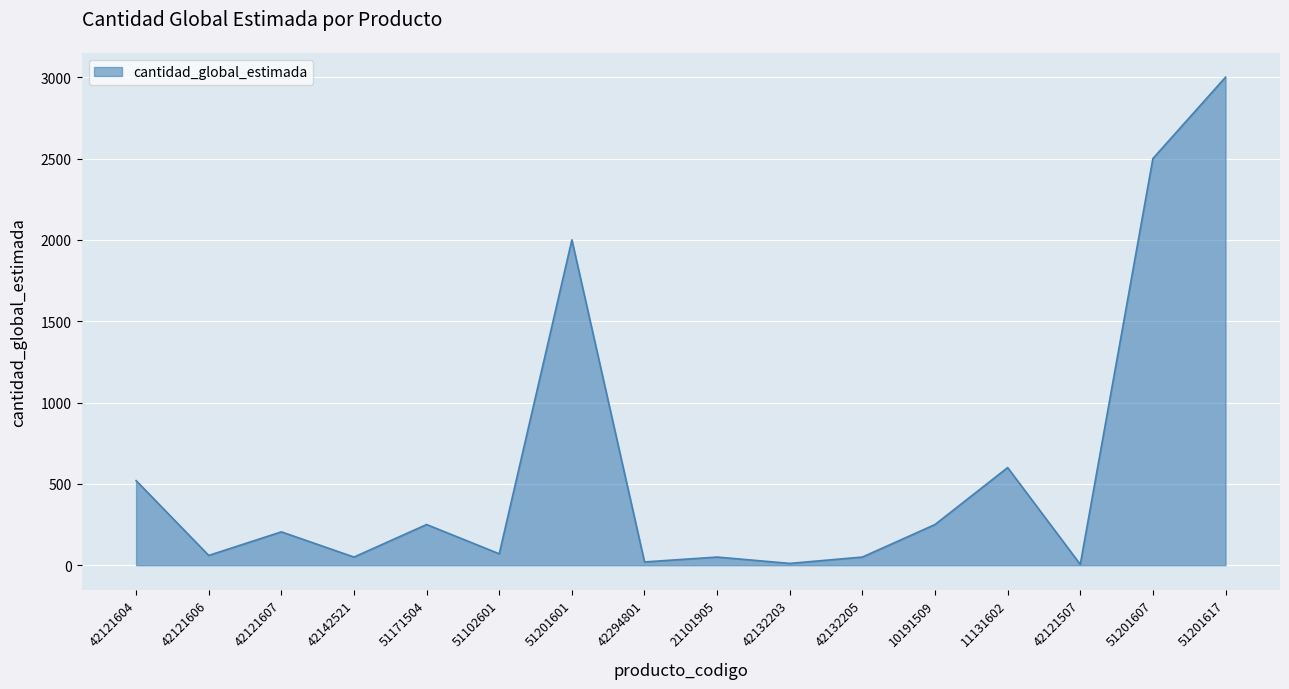

What is the difference between the maximum and minimum values?

2995